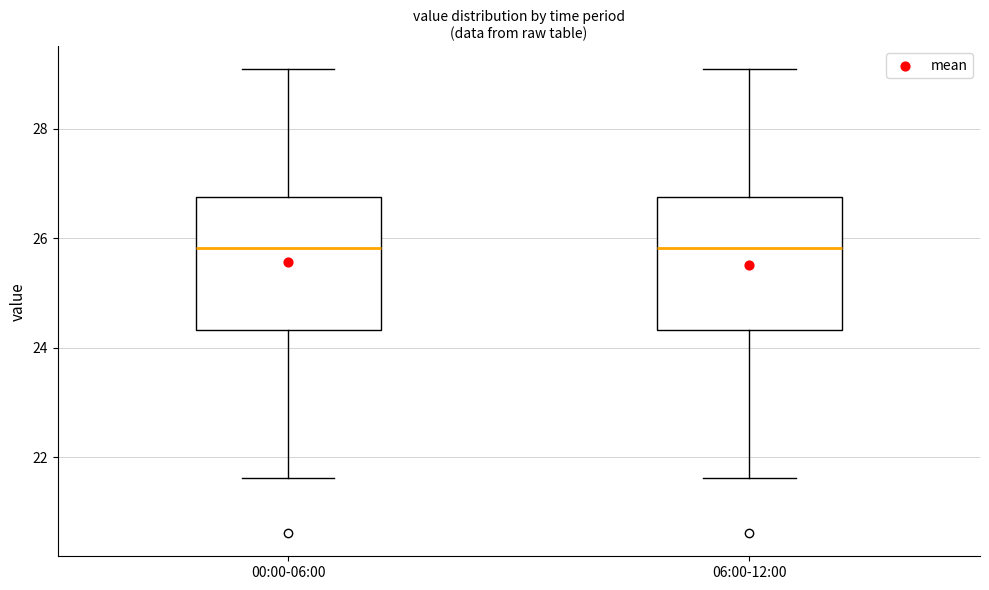

Reading left to right, read every box against the y-axis: the position of its median line, the range the box covers, and the ends of its whiskers. The values are not printed on the chart, so give them approximately, as read against the axis.

00:00-06:00: median 25.8, box 24.4 to 26.8, whiskers 21.6 to 29.0
06:00-12:00: median 25.8, box 24.4 to 26.8, whiskers 21.6 to 29.0